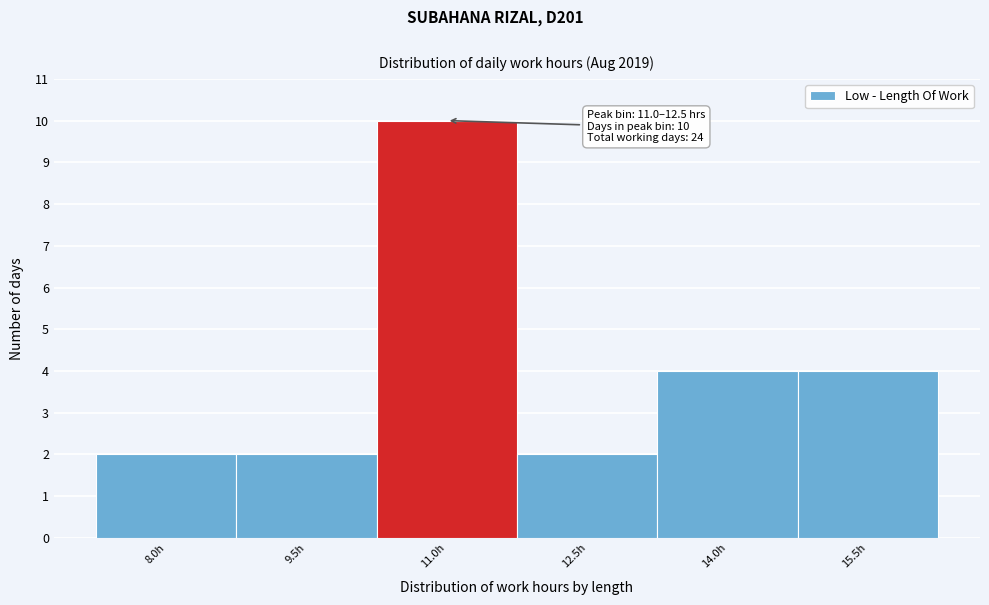

Reading left to right, transcribe all the data shown in this chart.

8.0h=2	9.5h=2	11.0h=10	12.5h=2	14.0h=4	15.5h=4